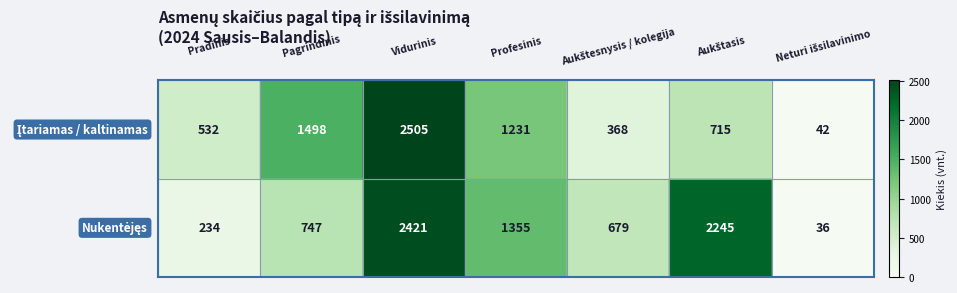

What is the greatest value displayed?

2505